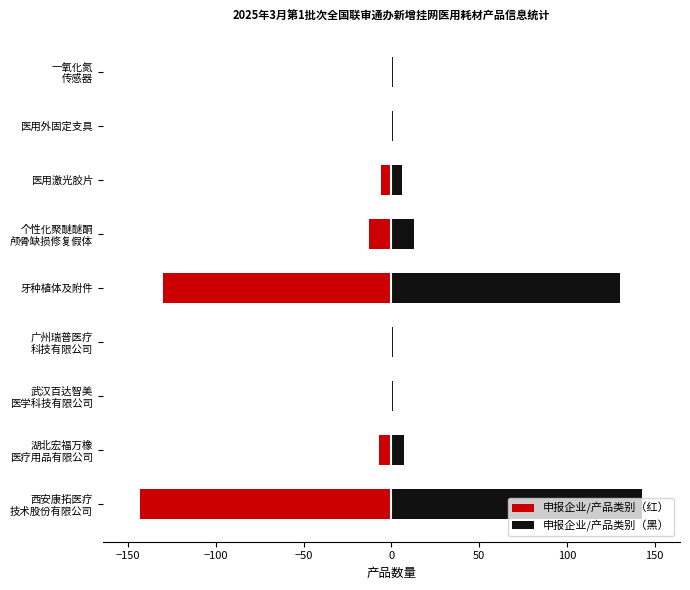

Between 牙种植体及附件 and 湖北宏福万橡 医疗用品有限公司, which is larger?

湖北宏福万橡 医疗用品有限公司